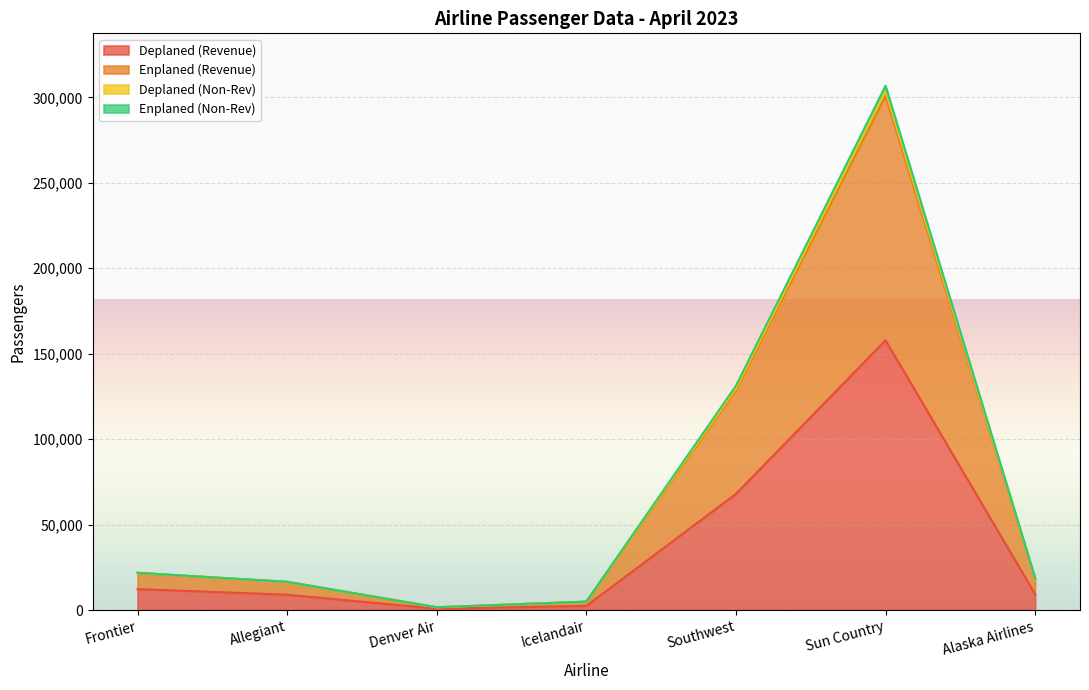

Between Deplaned (Rev) and Total Rev PAX, which is larger?

Total Rev PAX